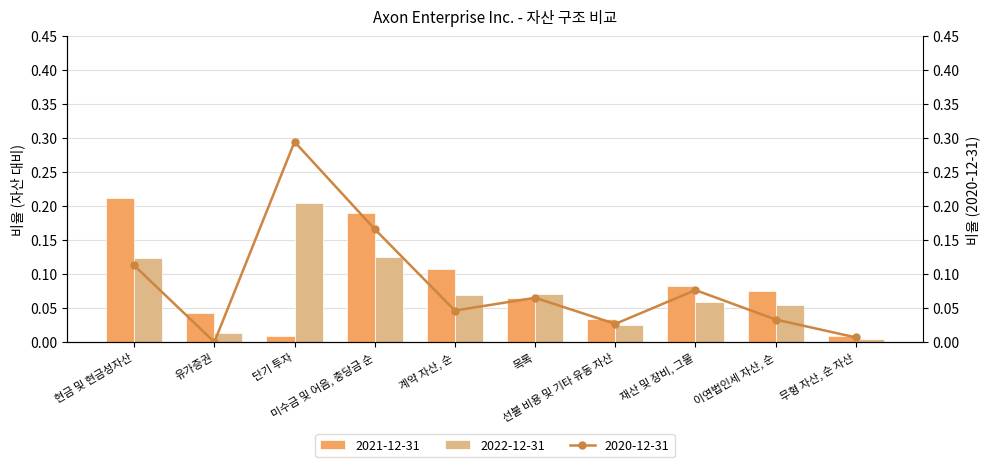

Which label corresponds to the largest value in the chart?

현금 및 현금성자산